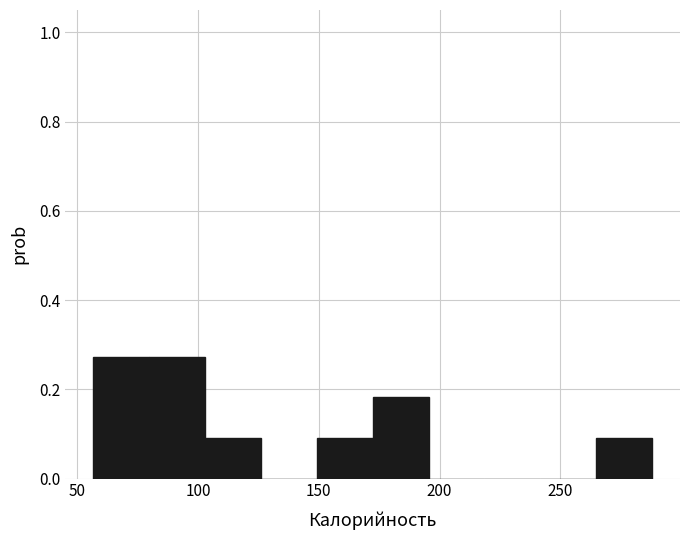

Reading left to right, transcribe this chart: for each bar, give the range it covers on the x-axis and its height. Neither the bar edges nor the heights are printed on the chart, so give them approximately, as read against the axes.

55 to 80: 0.28
80 to 105: 0.28
105 to 125: 0.10
125 to 150: 0
150 to 170: 0.10
170 to 195: 0.18
195 to 220: 0
220 to 240: 0
240 to 265: 0
265 to 290: 0.10